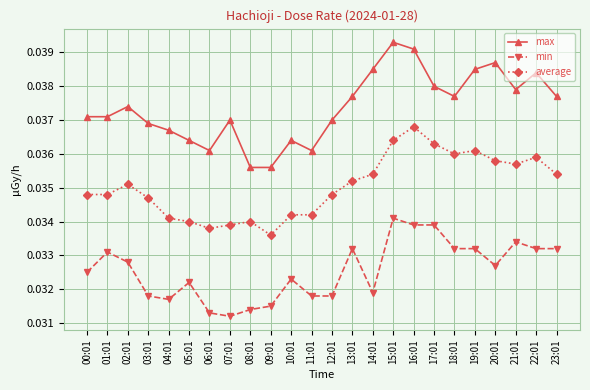

Which series has the largest range (max minus min)?

max